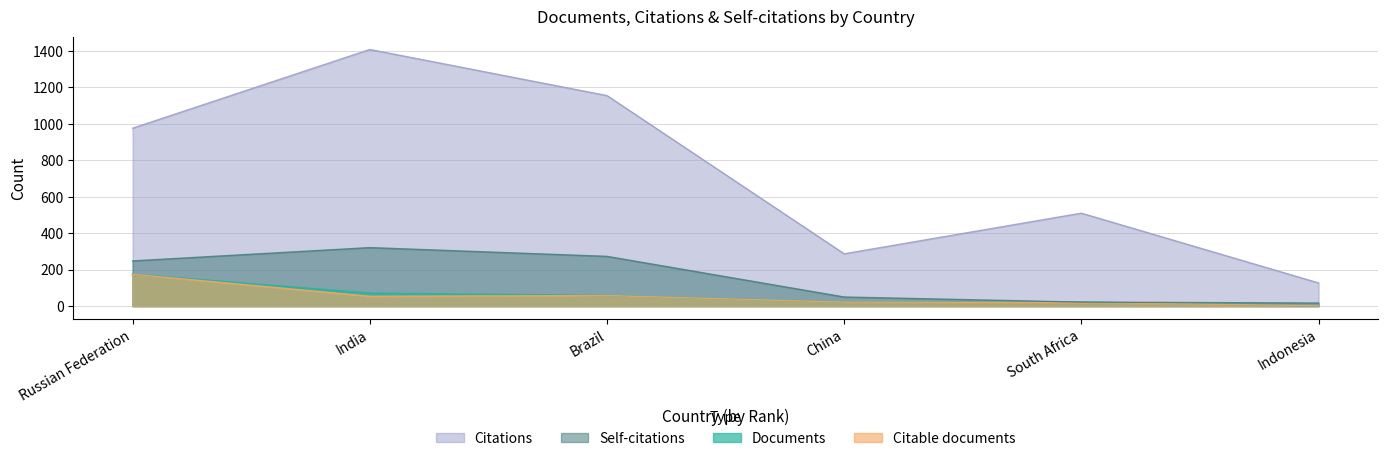

True or false: Citable documents and Self-citations cross at least once.

False